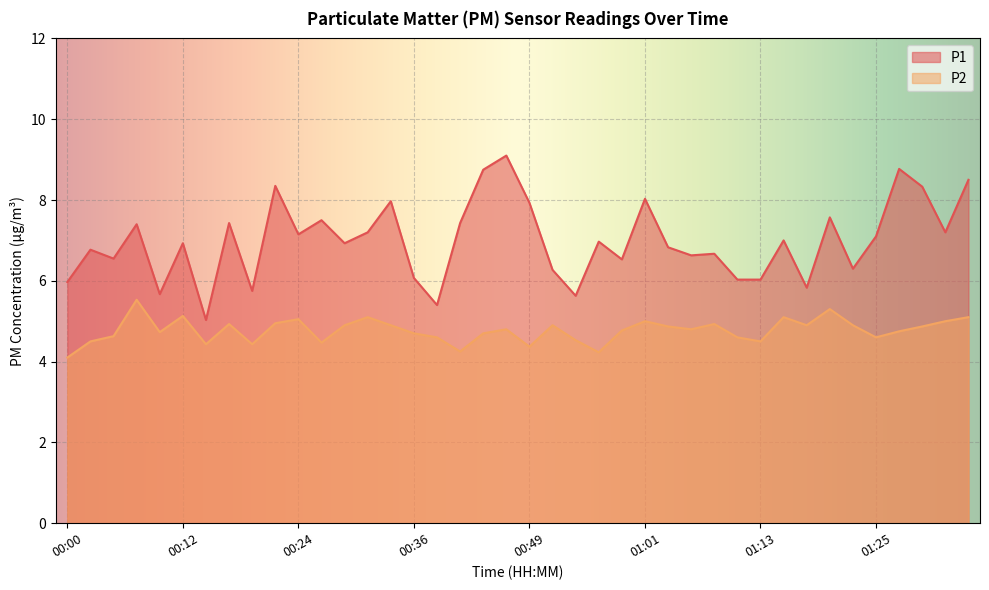

True or false: P2 has more than 2 points higher than both neighbors.

True